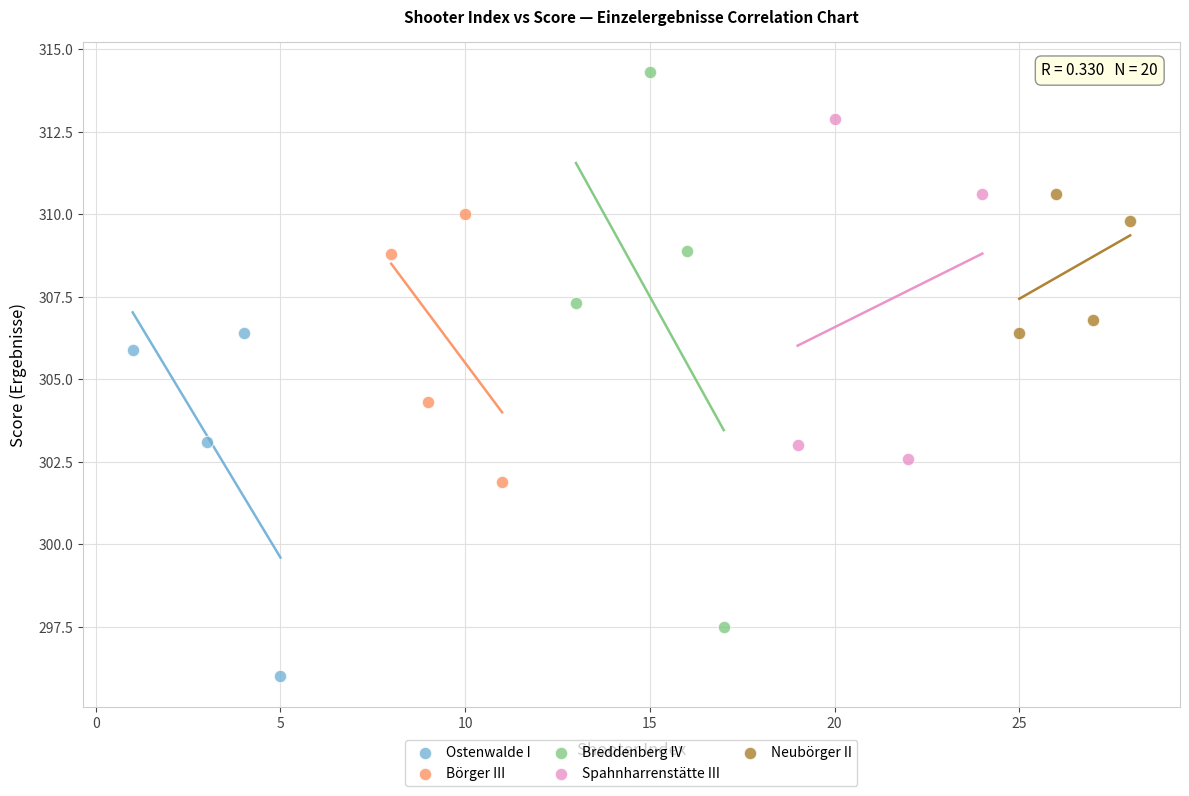

Which series reaches the maximum Y coordinate?

Breddenberg IV